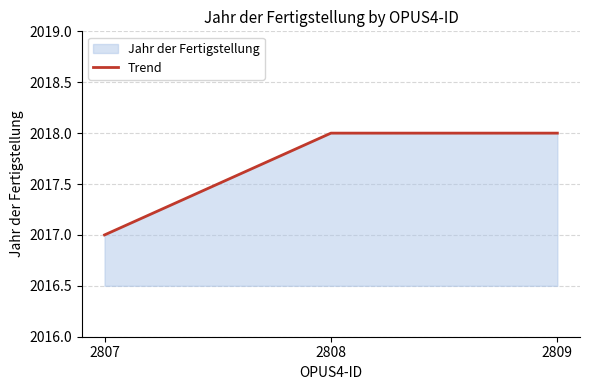

What is the minimum value shown in the chart?

2017